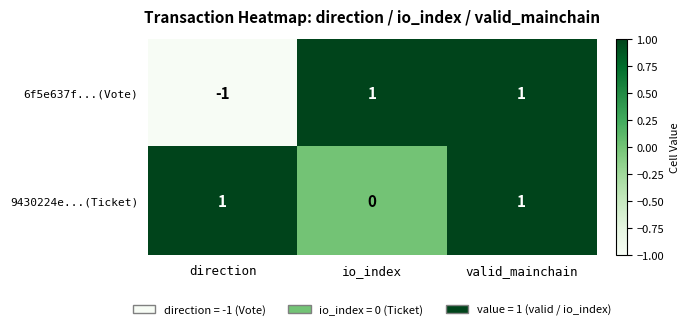

Reading left to right, list all the values displayed in this chart.

6f5e637f...(Vote): -1	1	1
9430224e...(Ticket): 1	0	1